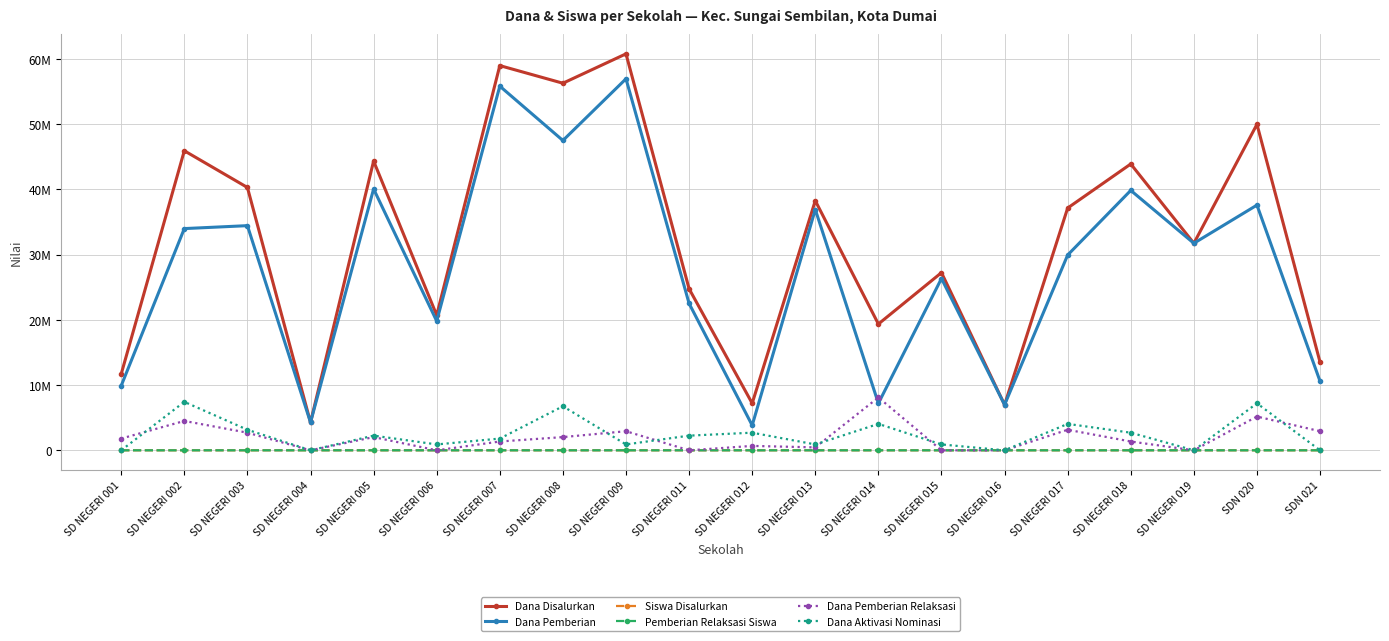

True or false: Dana Pemberian has more than 0 points higher than both neighbors.

True